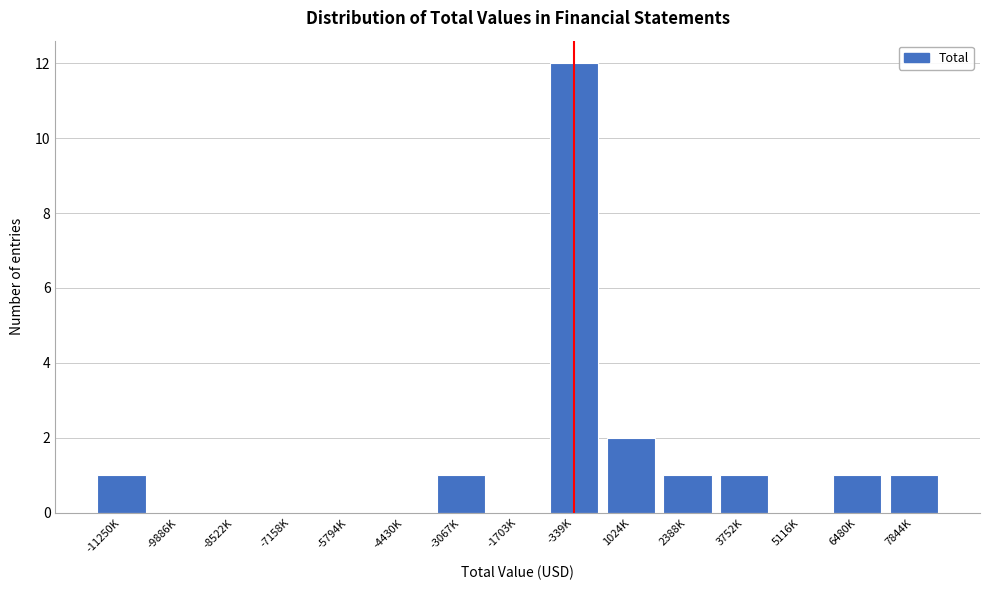

Reading left to right, transcribe all the data shown in this chart.

-11250K=1	-9886K=0	-8522K=0	-7158K=0	-5794K=0	-4430K=0	-3067K=1	-1703K=0	-339K=12	1024K=2	2388K=1	3752K=1	5116K=0	6480K=1	7844K=1